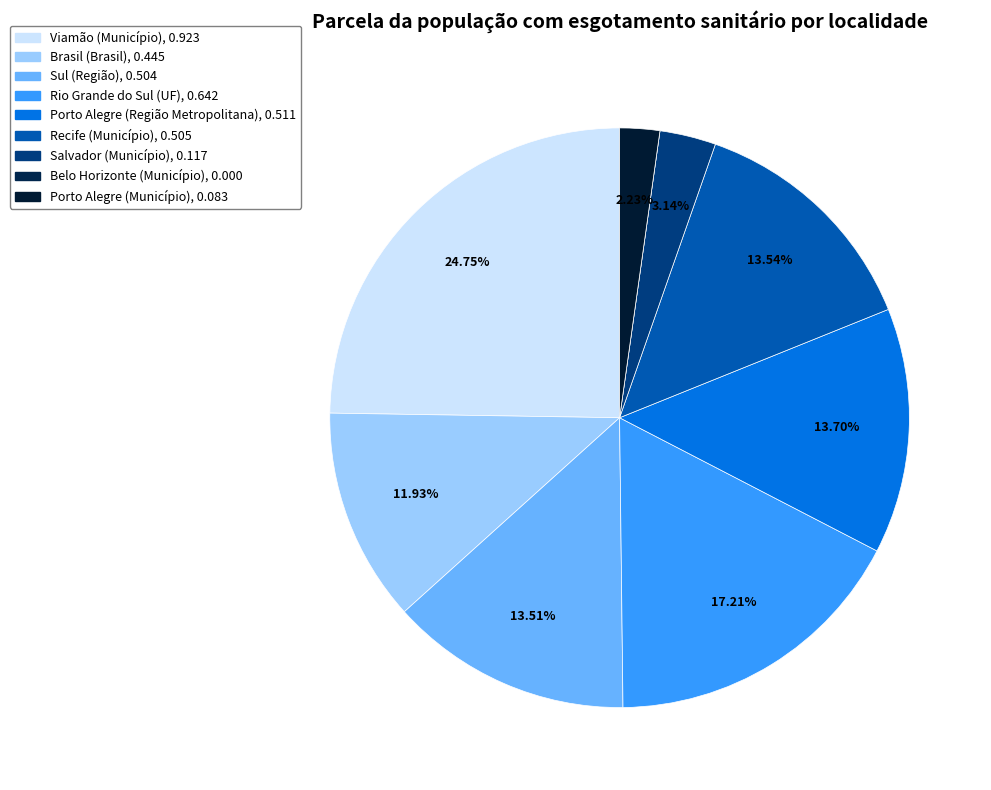

Is the sum of Salvador (Município) and Viamão (Município) greater than half?

No